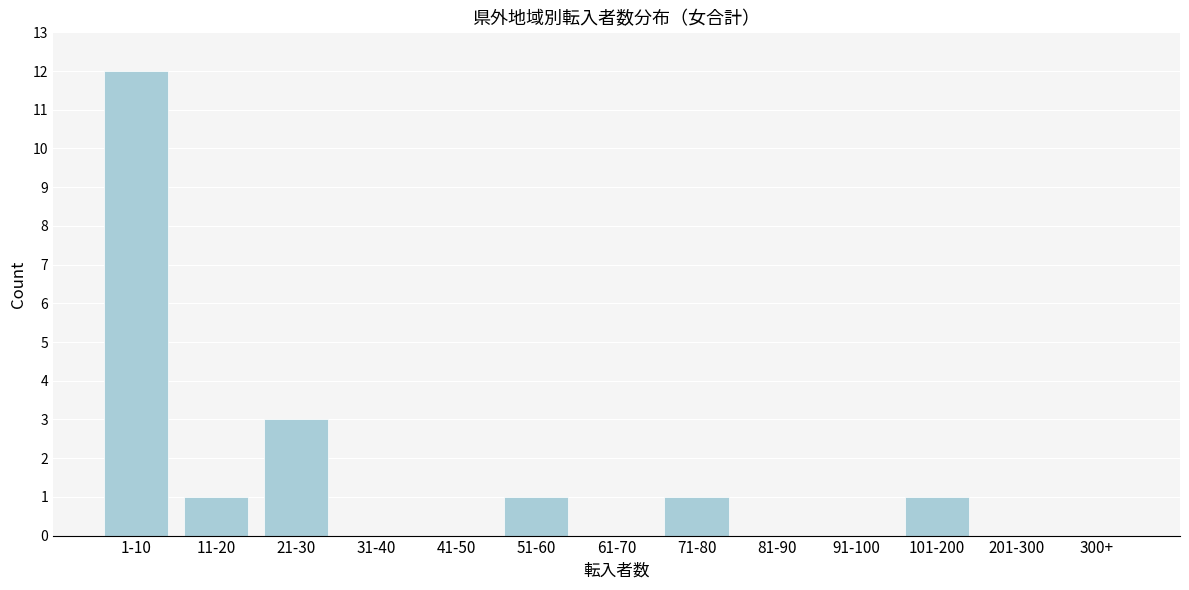

Reading left to right, list all the values displayed in this chart.

1-10=12	11-20=1	21-30=3	31-40=0	41-50=0	51-60=1	61-70=0	71-80=1	81-90=0	91-100=0	101-200=1	201-300=0	300+=0